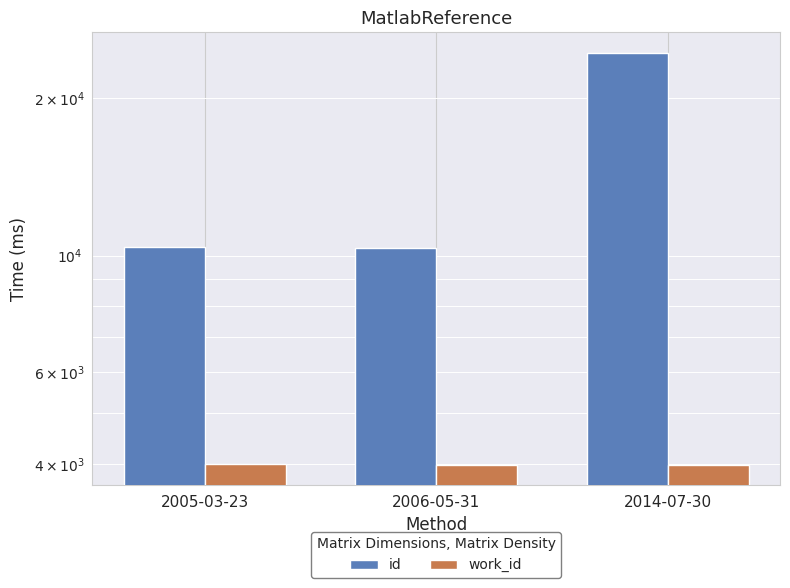

What is the spread (max minus min) of values at 2014-07-30?

20385.0